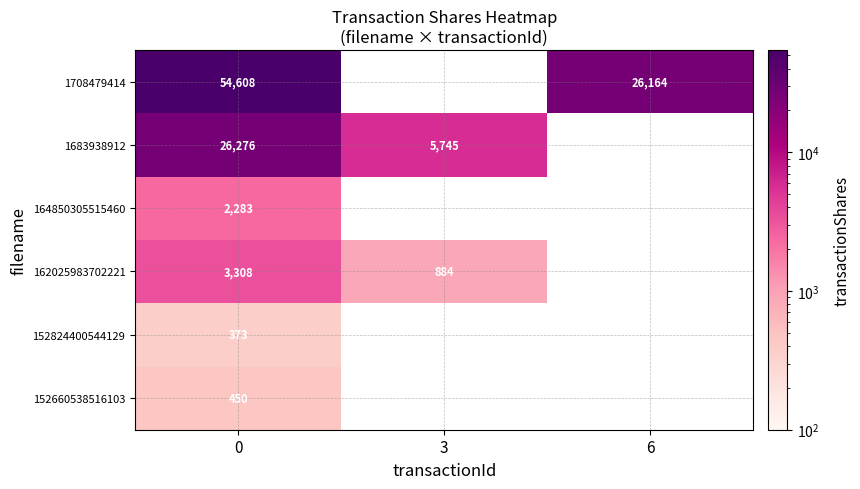

Rank the series at 0 from highest to lowest value.

1708479414, 1683938912, 162025983702221, 164850305515460, 152660538516103, 152824400544129